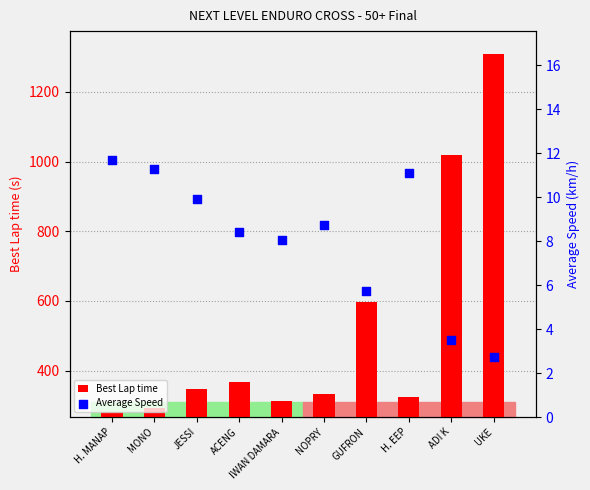

What are all the series names shown in the legend?

Best Lap time, Average Speed